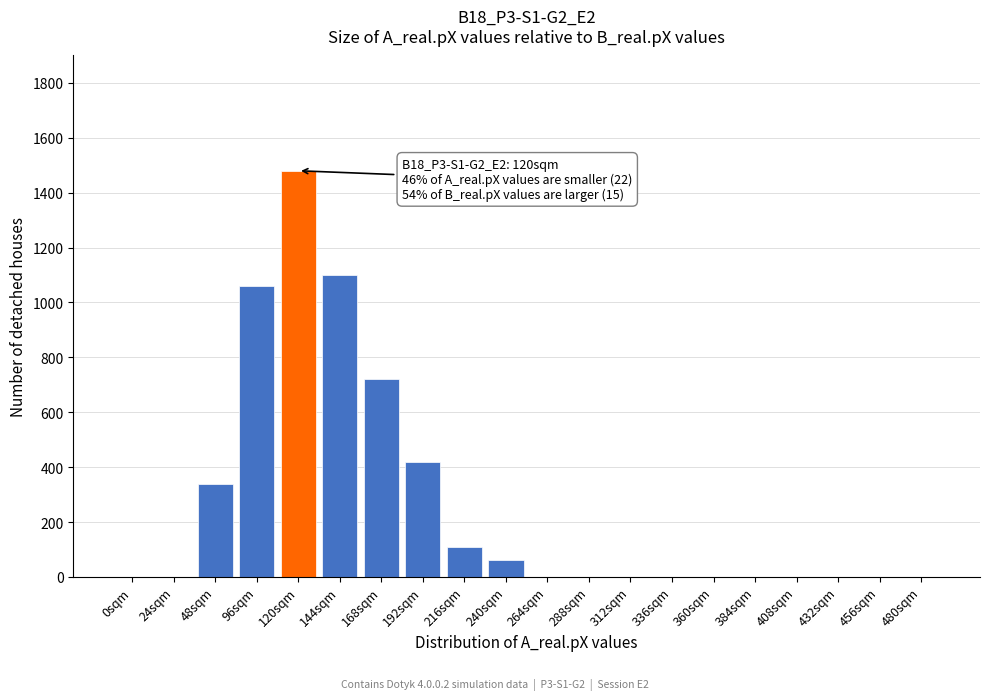

Reading right to left, list all the values displayed in this chart.

480sqm=0	456sqm=0	432sqm=0	408sqm=0	384sqm=0	360sqm=0	336sqm=0	312sqm=0	288sqm=0	264sqm=0	240sqm=60	216sqm=110	192sqm=420	168sqm=720	144sqm=1100	120sqm=1480	96sqm=1060	48sqm=340	24sqm=0	0sqm=0